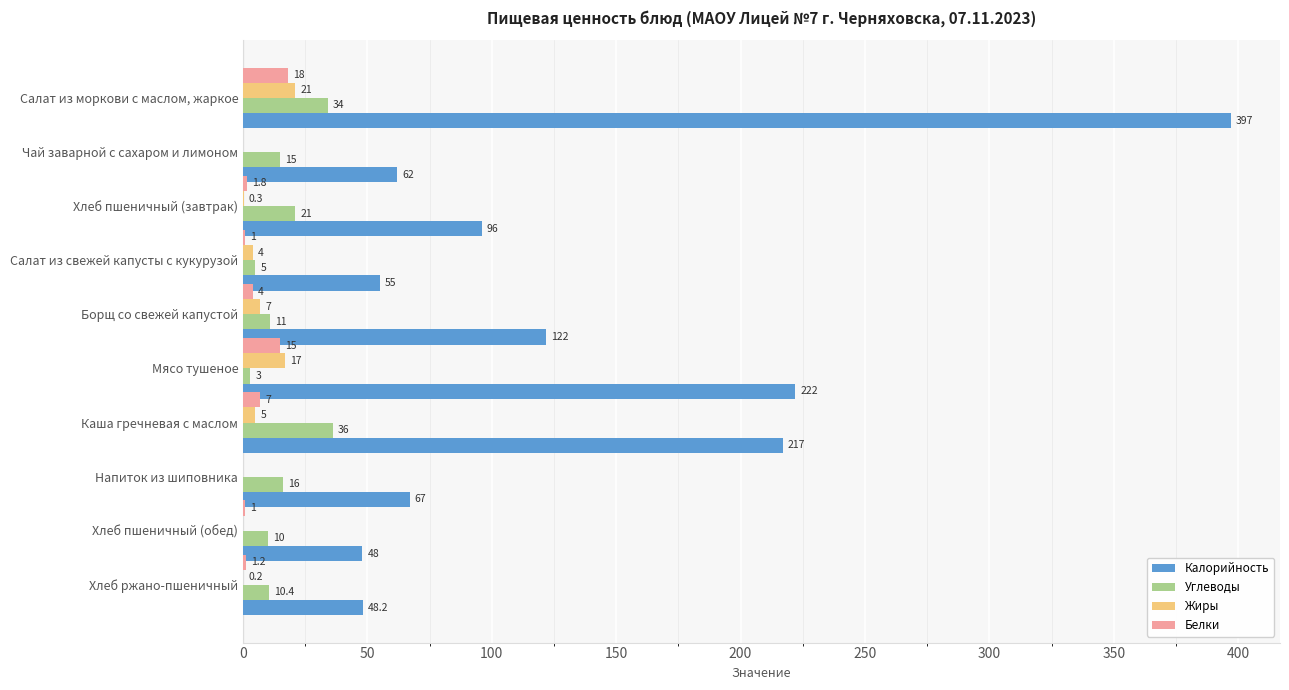

At which label does Углеводы reach its peak?

Каша гречневая с маслом